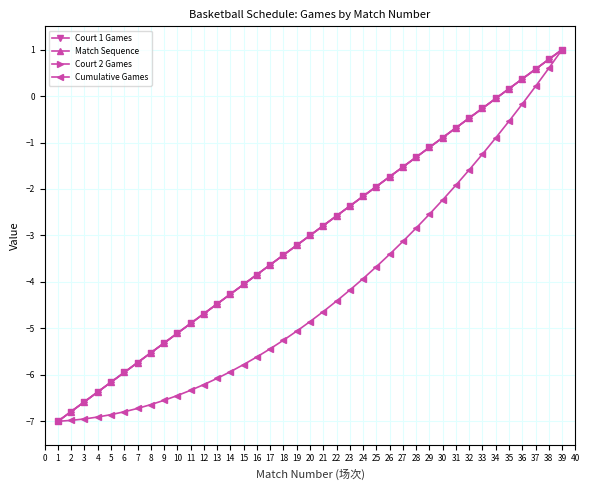

Is this an area chart (filled region under the line)?

No